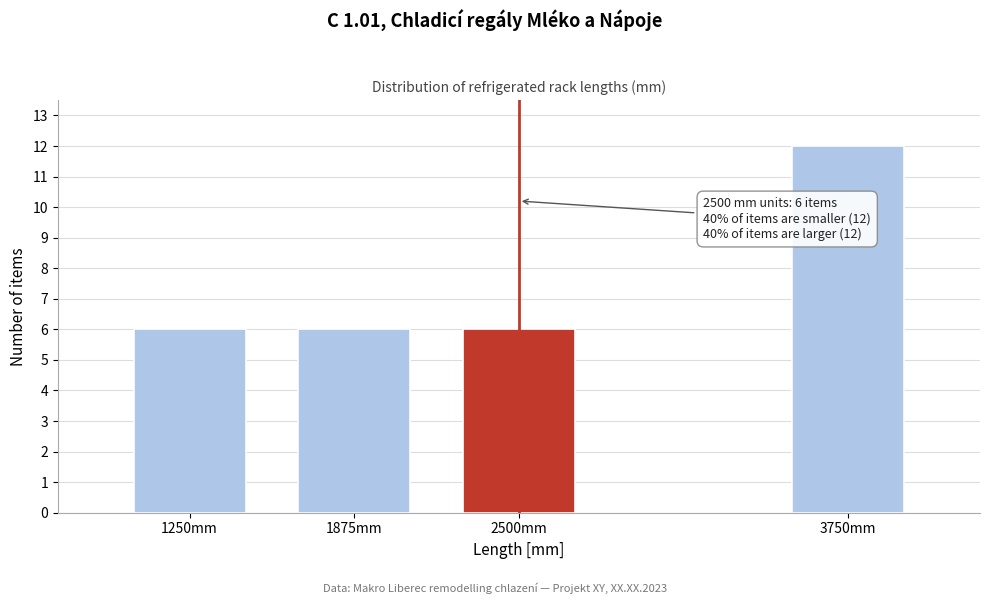

Reading left to right, extract all data points from this chart.

6	6	6	12